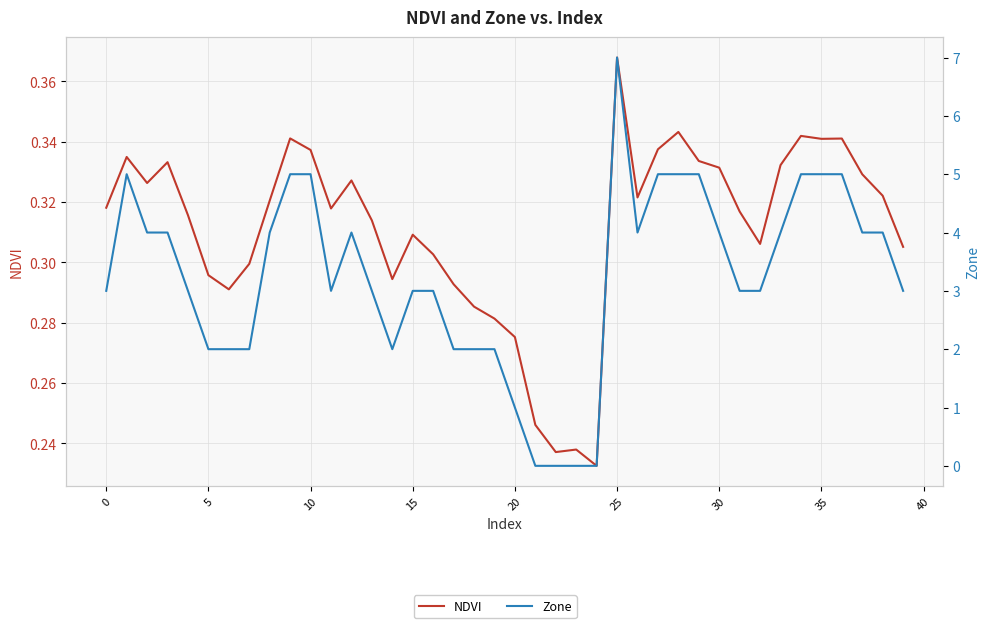

At which label does Zone reach its peak?

25